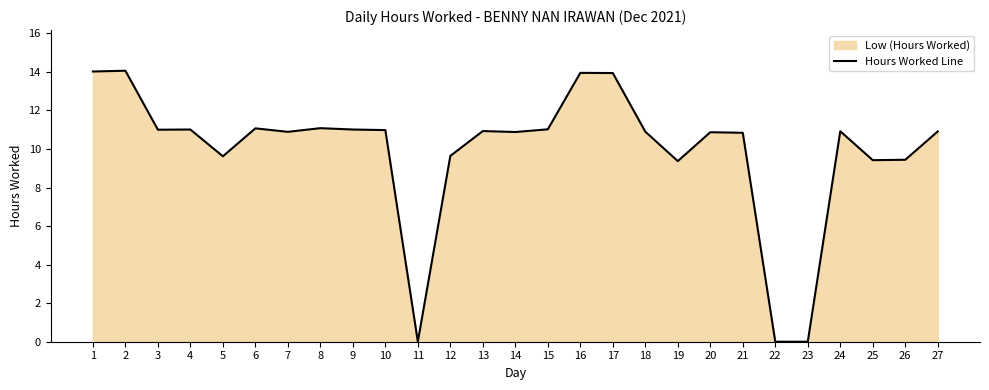

Where does the data first go above 10?

1